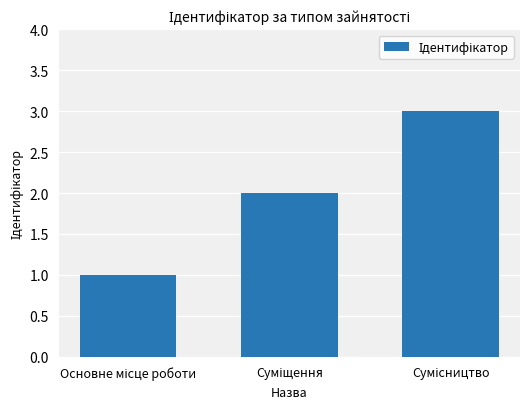

What is the sum of all values?

6